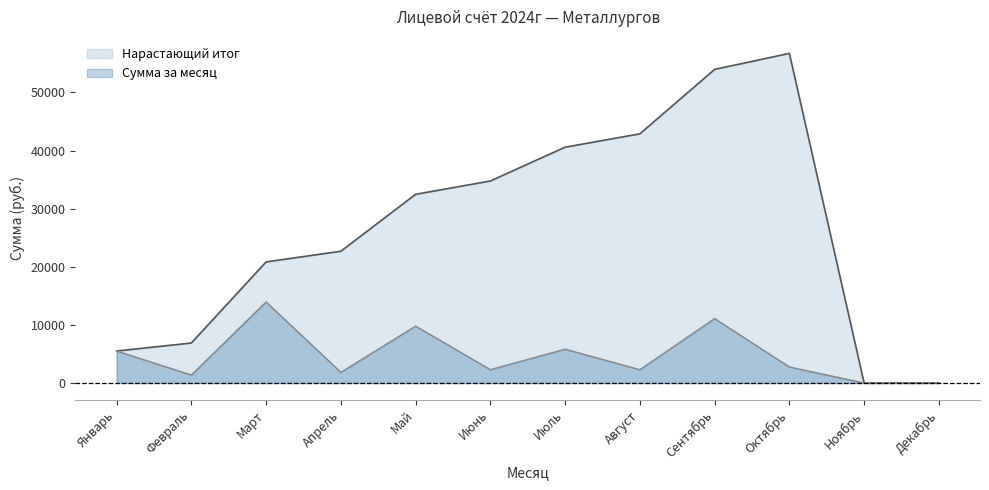

Is it true that Monthly Amount equals 18277.2 at Март?

False